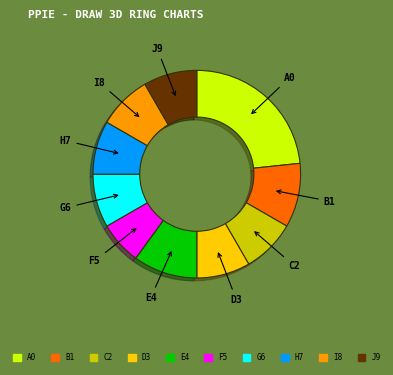

Does any single category account for the majority?

No